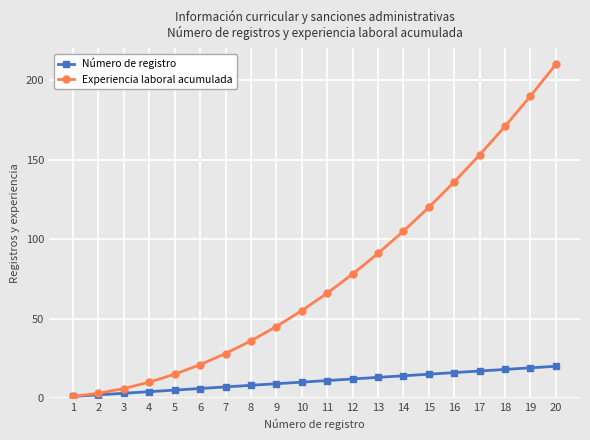

Rank the series at 18 from lowest to highest value.

Número de registro, Experiencia laboral acumulada